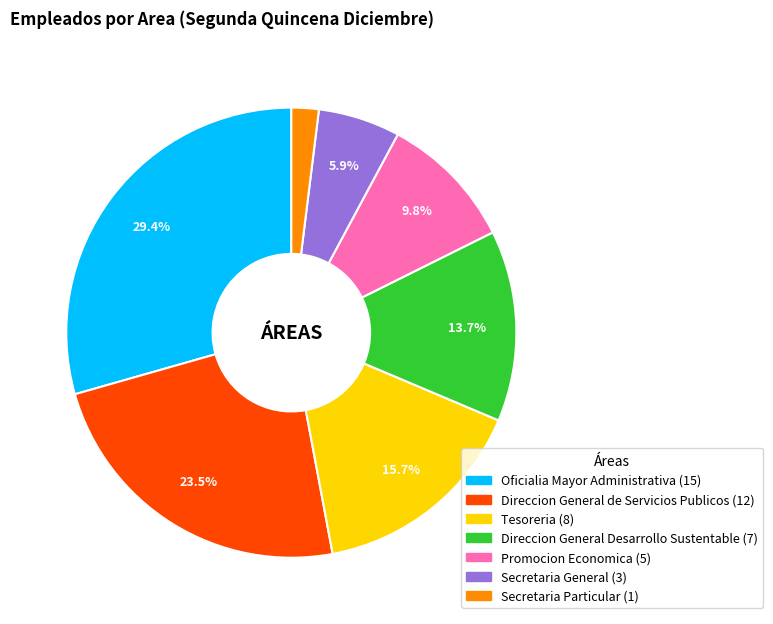

To the nearest percent, what percentage of the pie is Secretaria Particular?

2%